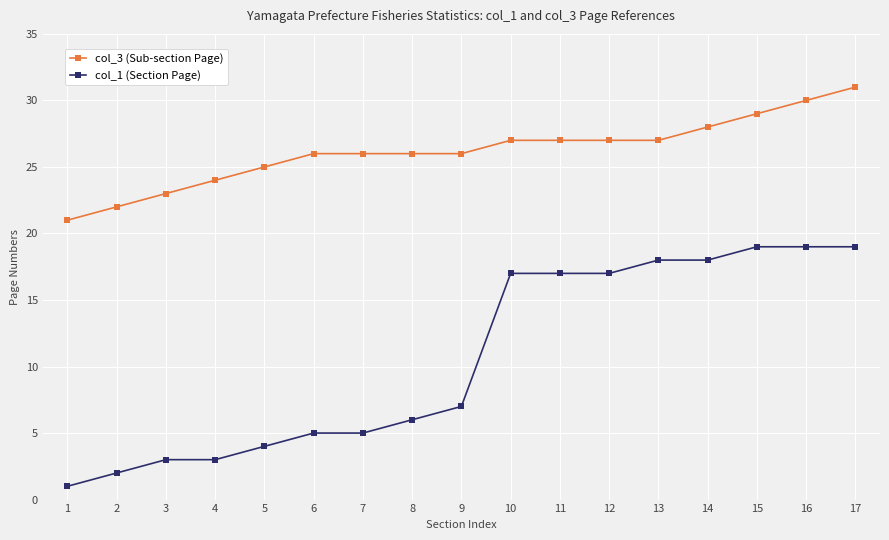

True or false: col_3 (Sub-section Page) and col_1 (Section Page) intersect in this chart.

False